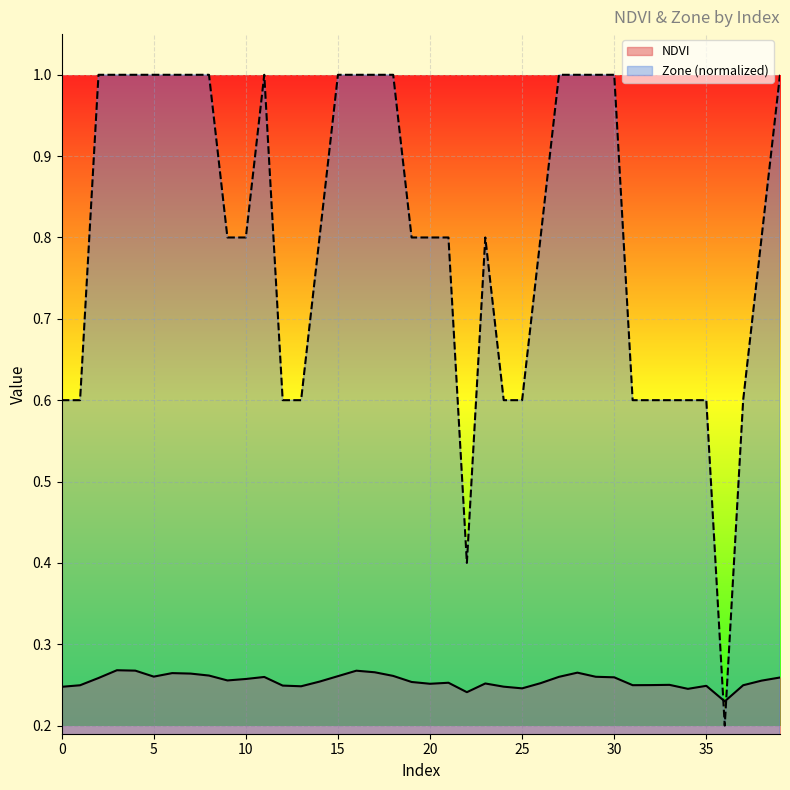

Rank the series by their average value, from highest to lowest.

Zone (normalized), NDVI